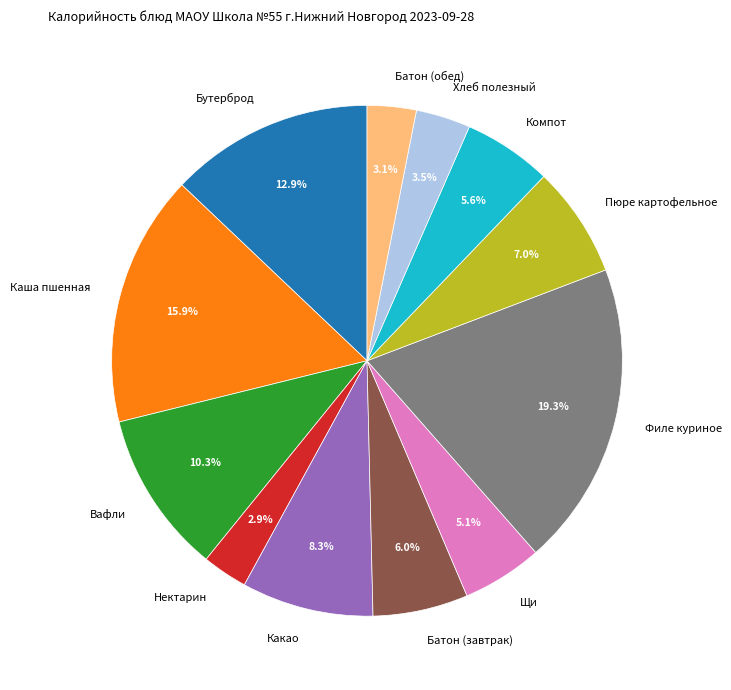

What is the largest slice in the pie chart?

Филе куриное